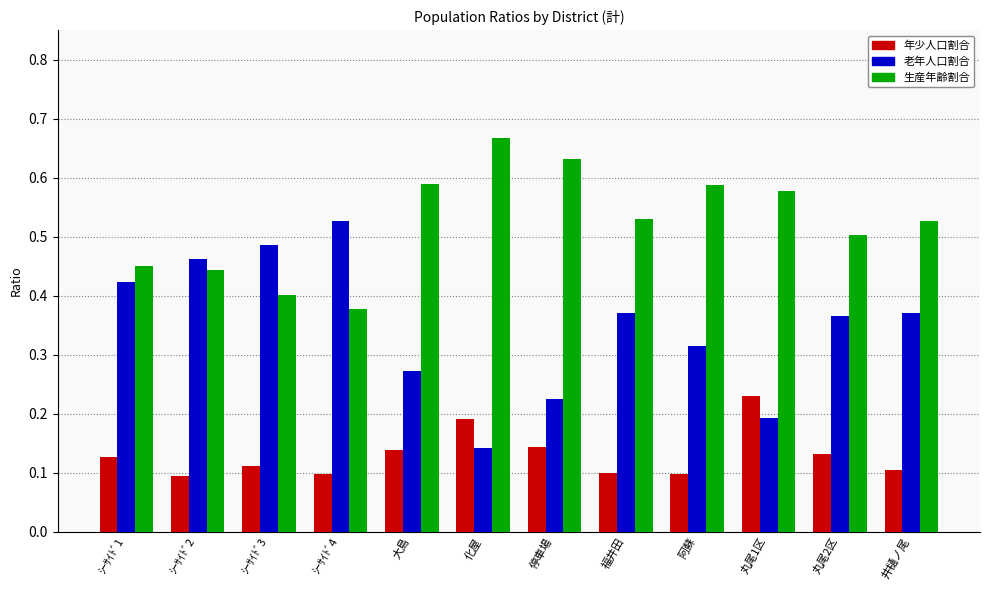

At how many categories does at least one series exceed 0?

12